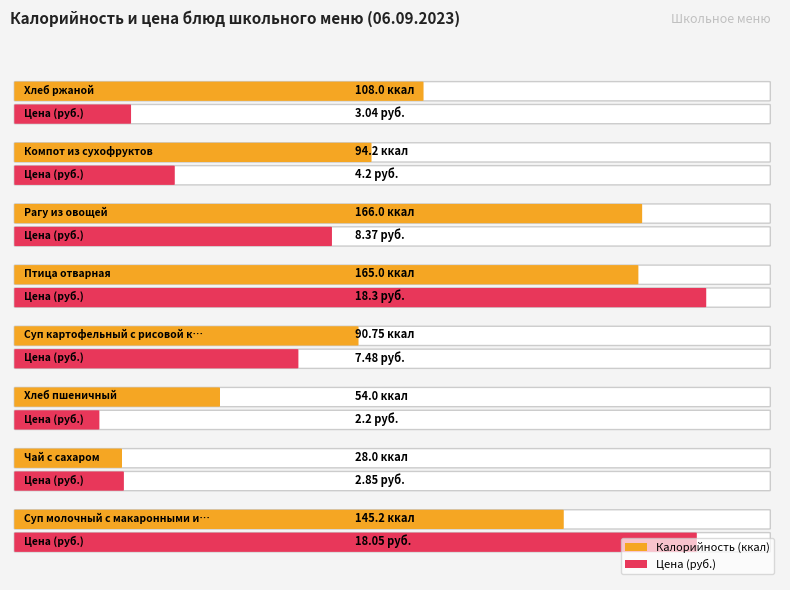

At which label is Калорийность closest to 97?

Компот из сухофруктов